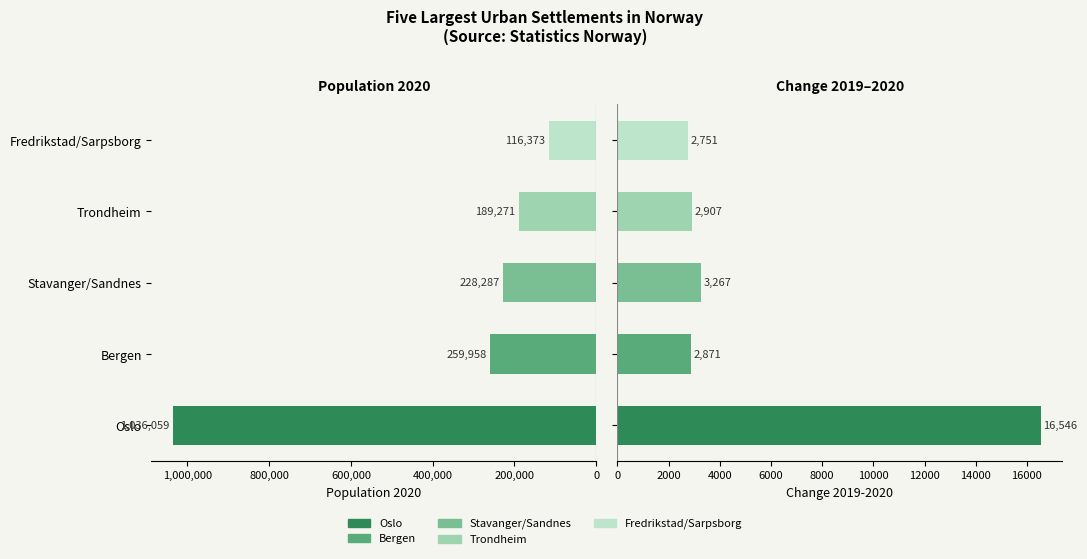

How many bars are there in each group?

2